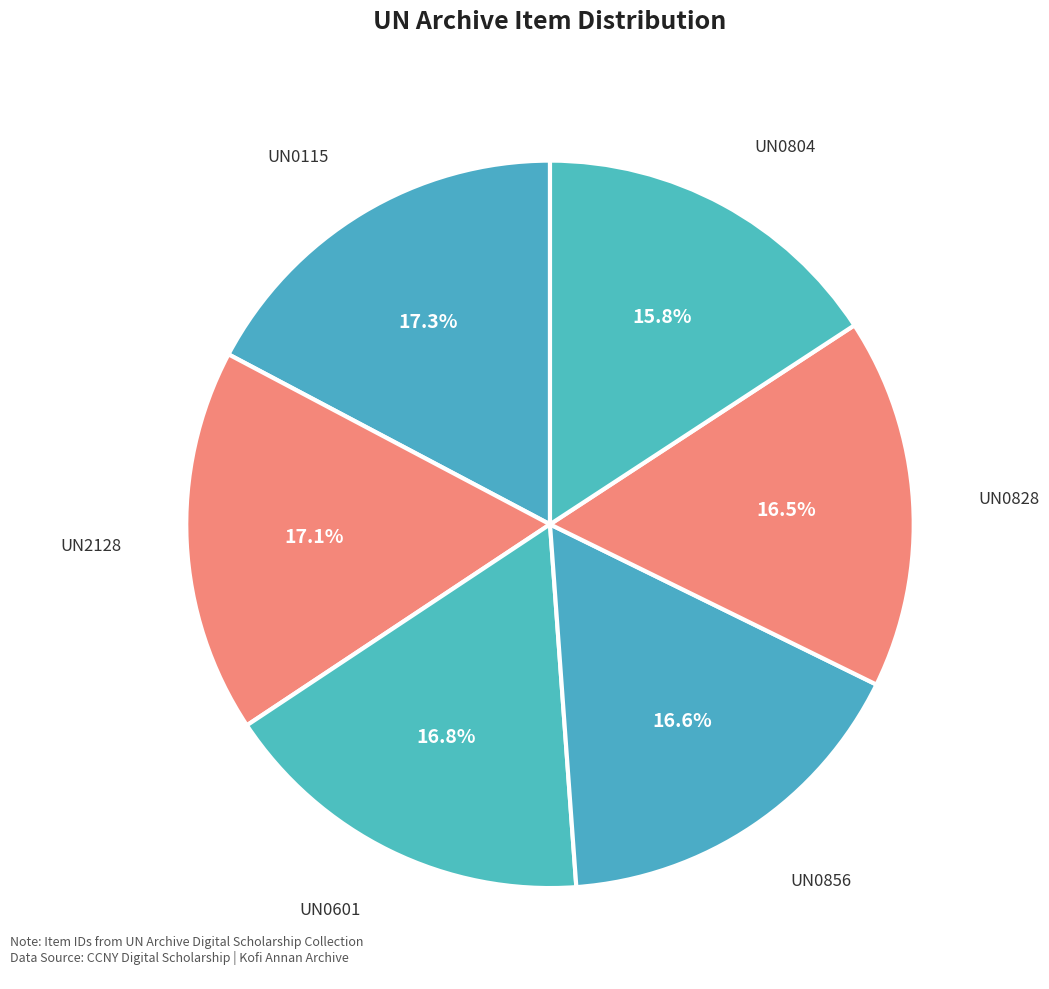

To the nearest percent, what is the difference between the UN0828 and UN0804 slice percentages?

1%